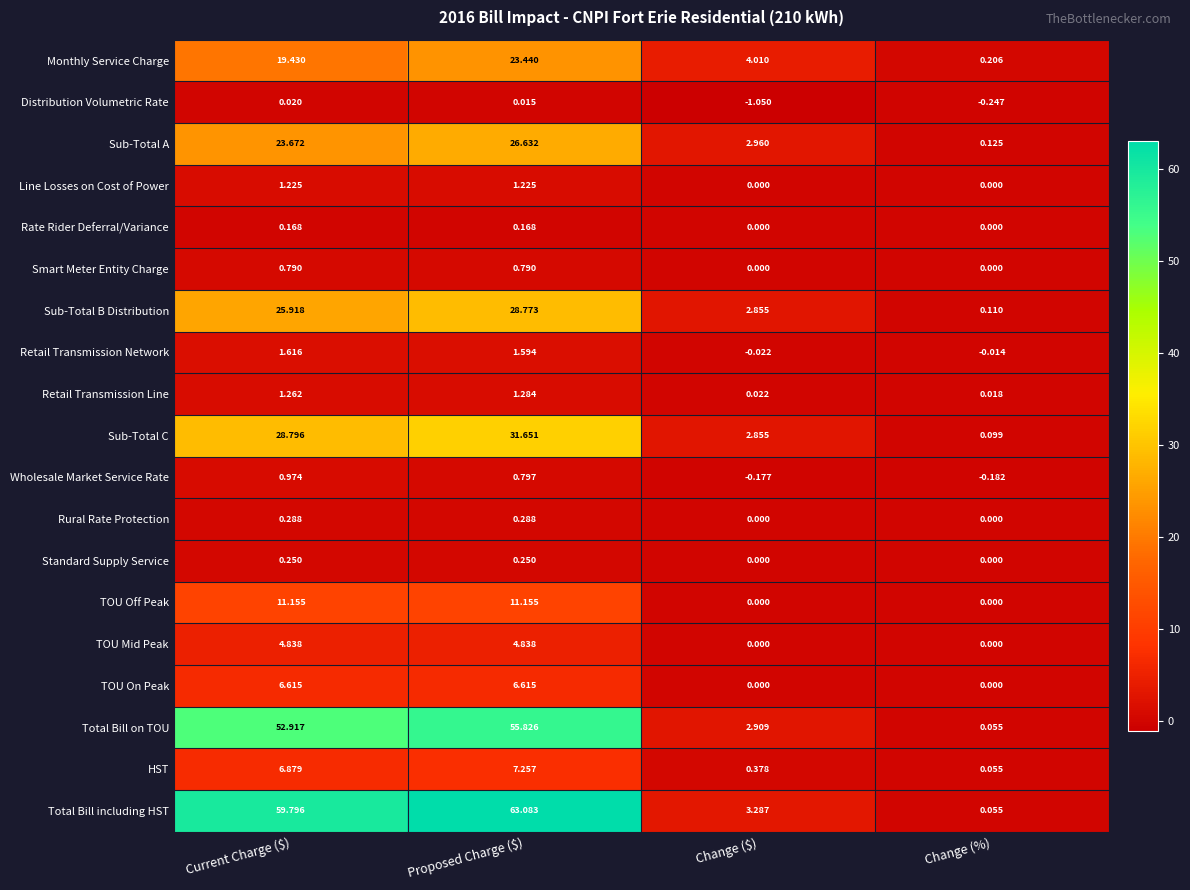

Where is Total Bill including HST nearest to the value 31?

Change ($)